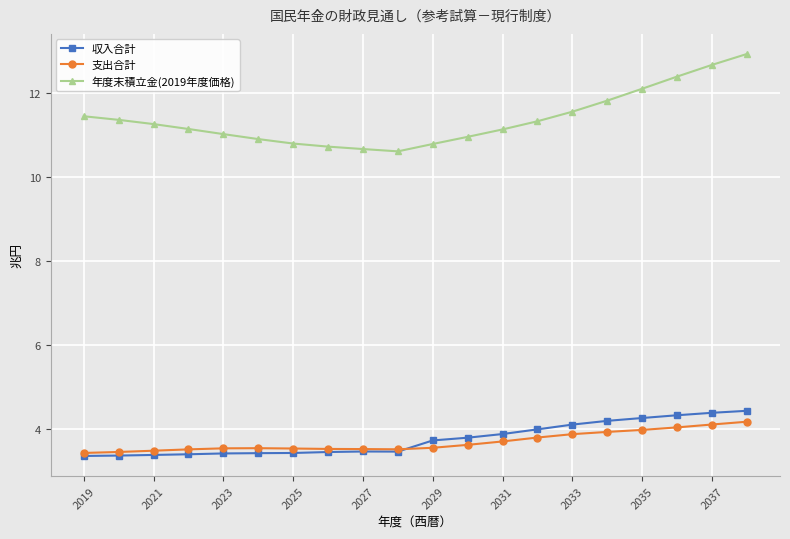

How many lines are shown in the chart?

3